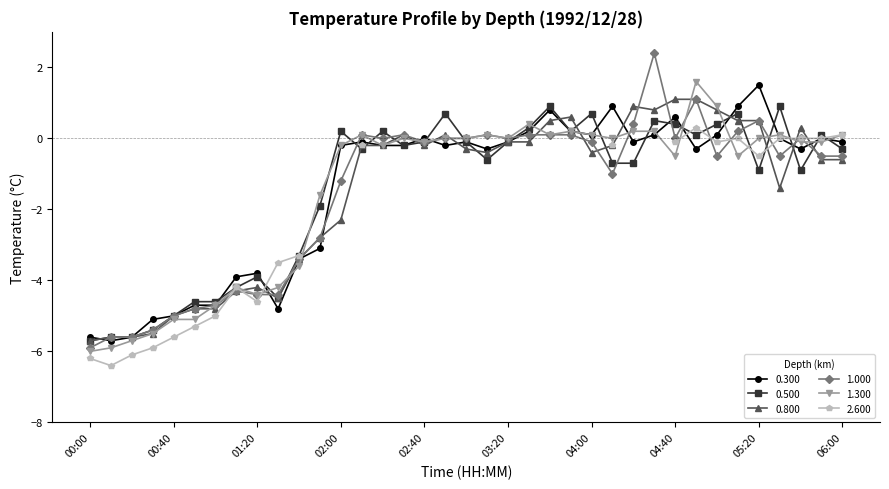

What is the highest value of the 0.500 series?

0.9